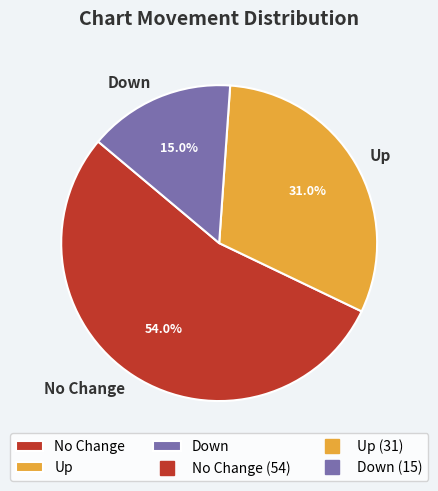

Between Down and No Change, which is larger?

No Change